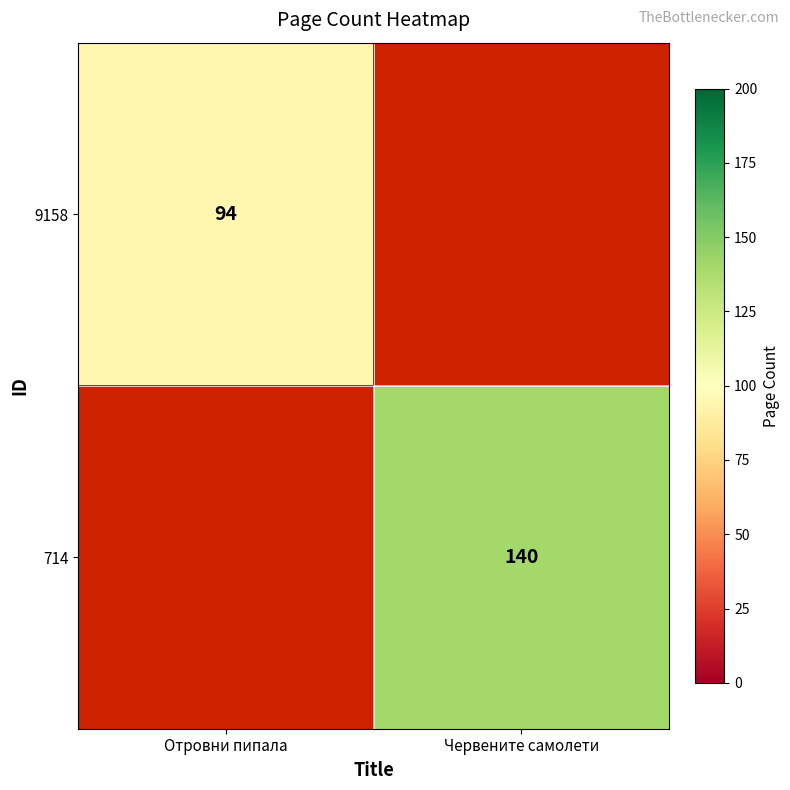

Is it true that 714 equals 34 at Червените самолети?

False